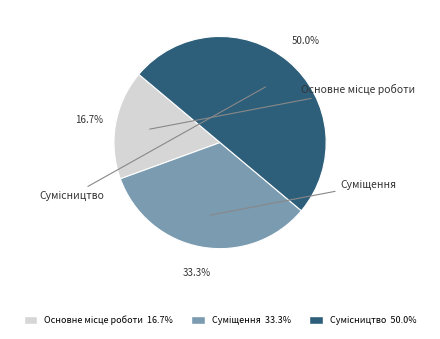

Which has a higher value, Сумісництво or Основне місце роботи?

Сумісництво